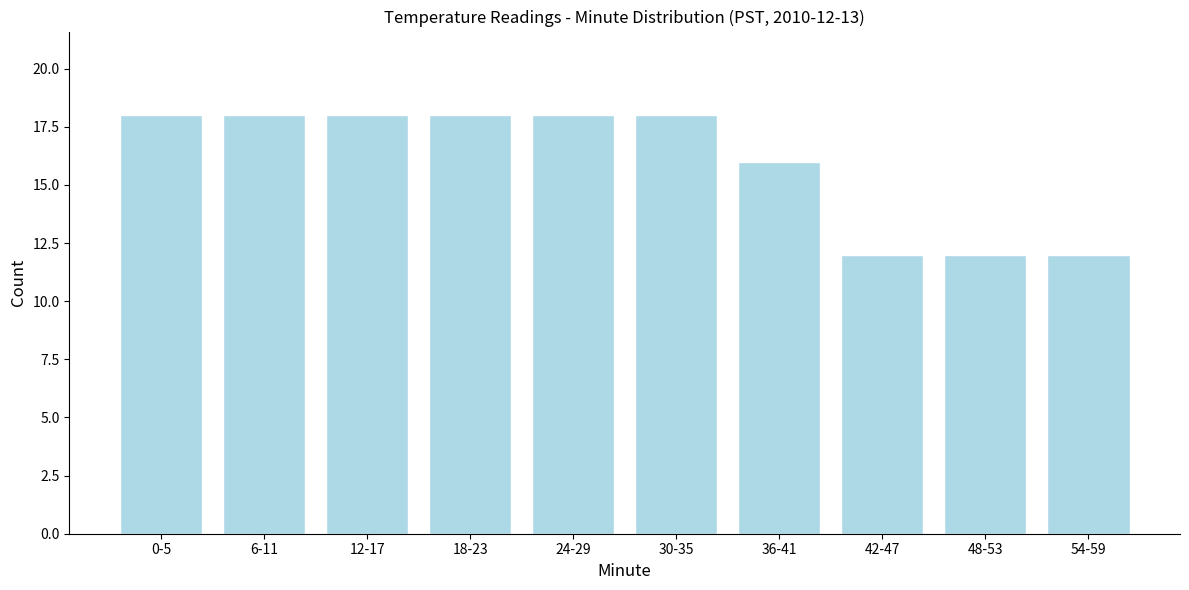

Reading left to right, list all the values displayed in this chart.

18	18	18	18	18	18	16	12	12	12